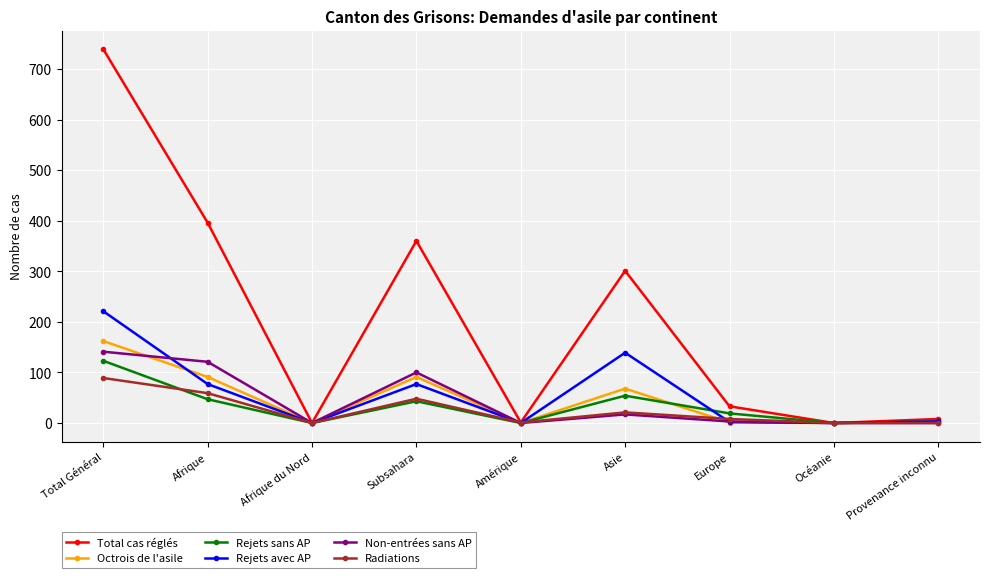

The Radiations series shows 89 at Total Général. True or false?

True